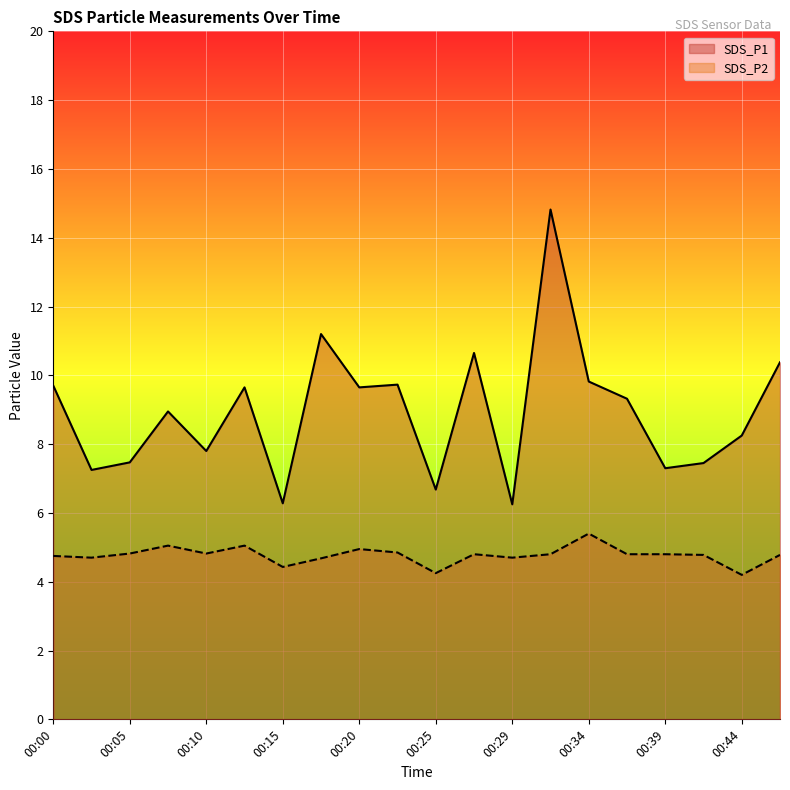

How many lines are shown in the chart?

2